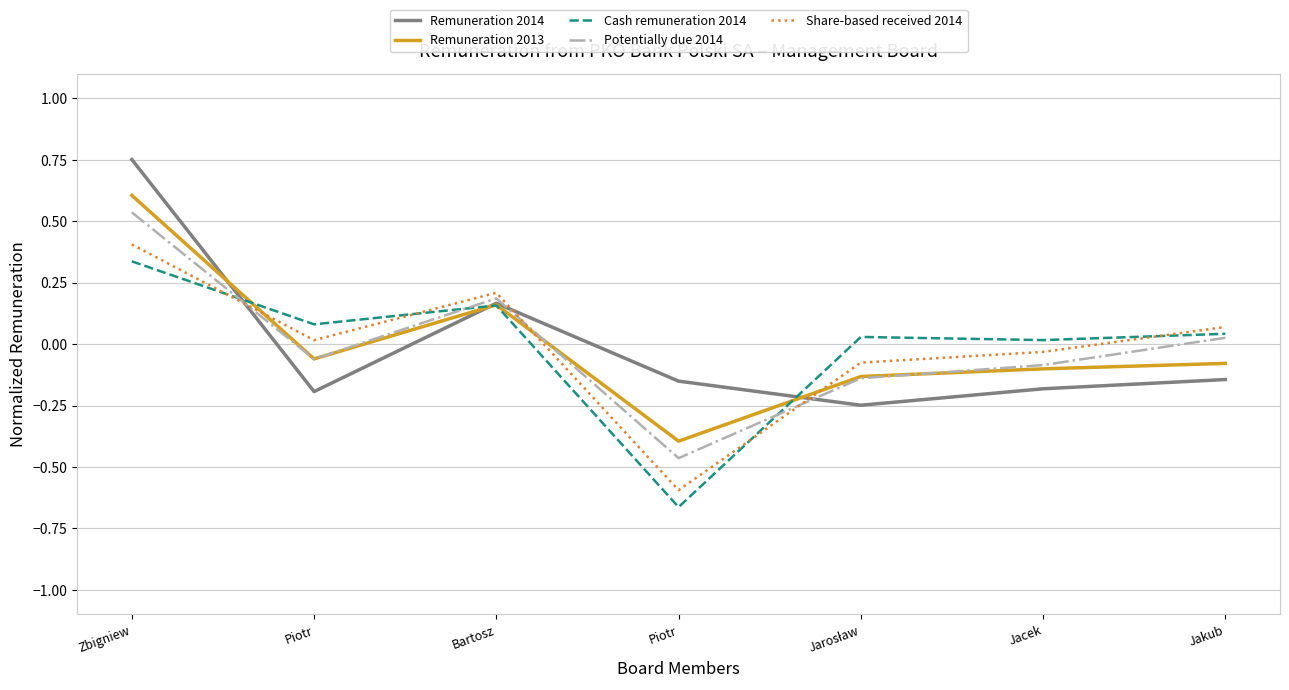

How many values in the Remuneration 2013 series exceed 0?

2